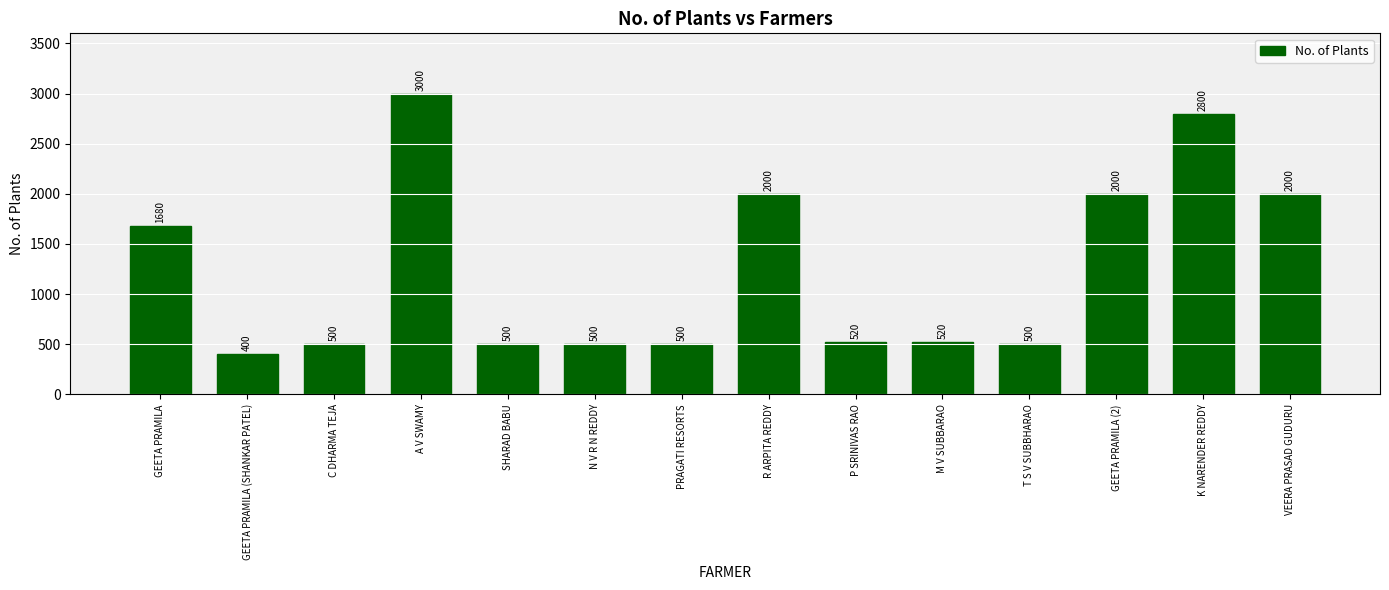

What is the label of the 1st bar from the left?

GEETA PRAMILA